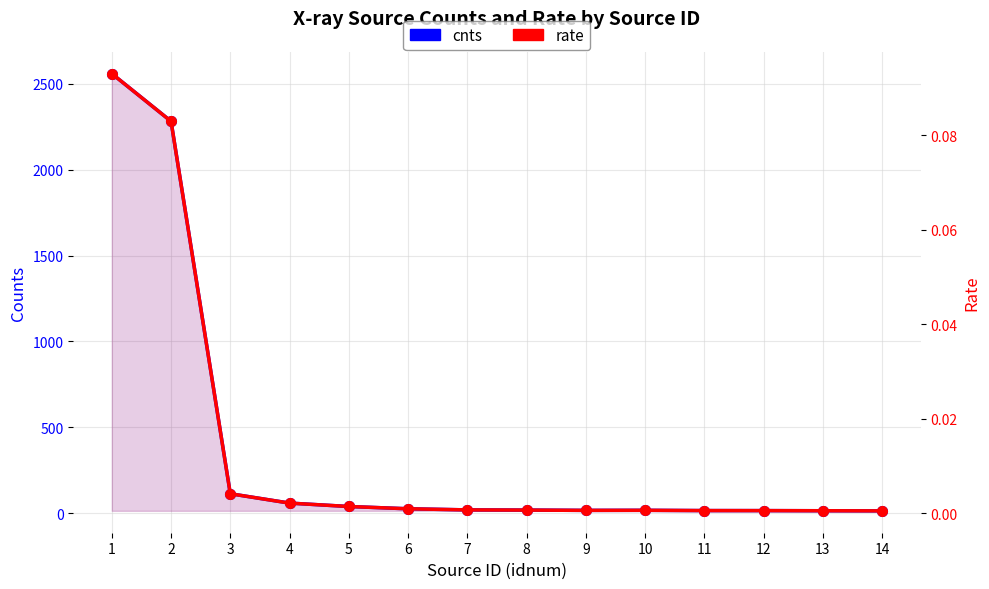

Reading left to right, transcribe all the data shown in this chart.

cnts: 2558.0	2280.8	114.1	59.7	39.9	26.6	20.2	19.0	17.3	17.7	16.1	15.9	15.2	14.5
rate: 0.1	0.1	0.0	0.0	0.0	0.0	0.0	0.0	0.0	0.0	0.0	0.0	0.0	0.0